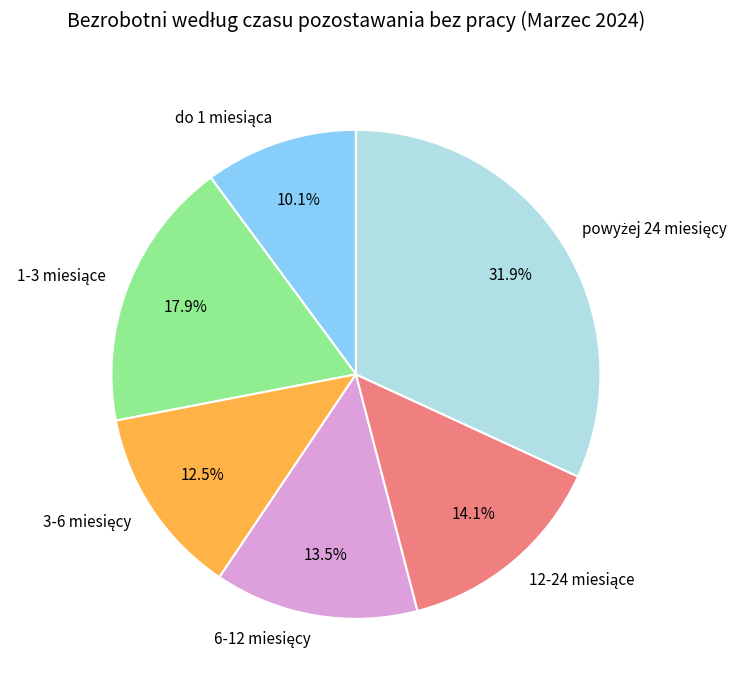

Does any single category account for the majority?

No